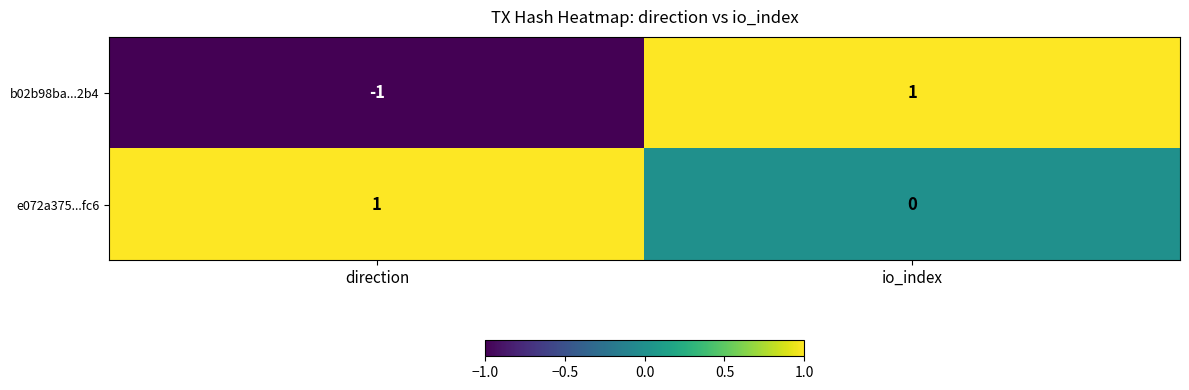

At which category is the sum across all series the highest?

io_index